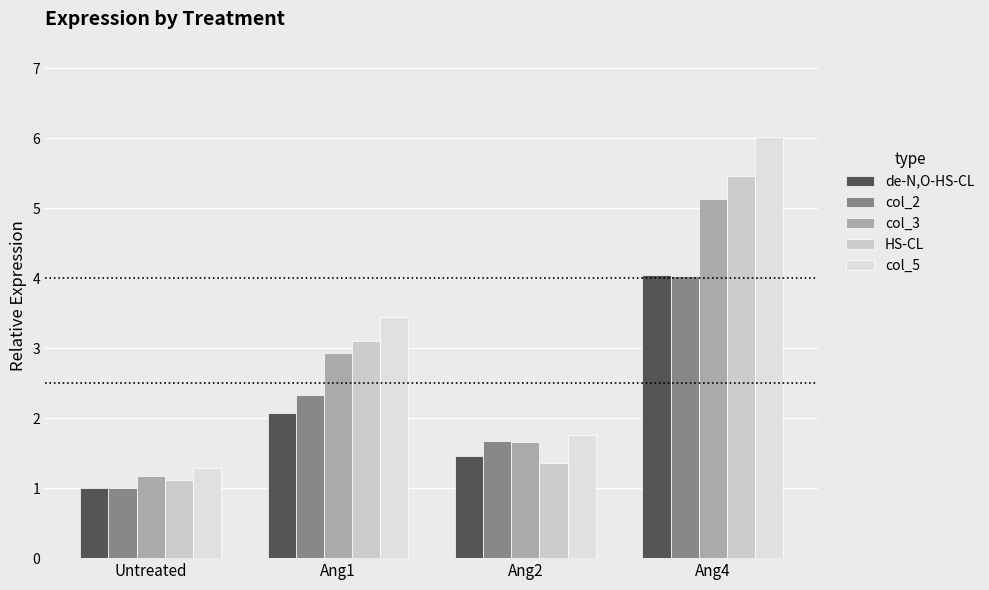

What position from the right is Ang4?

1